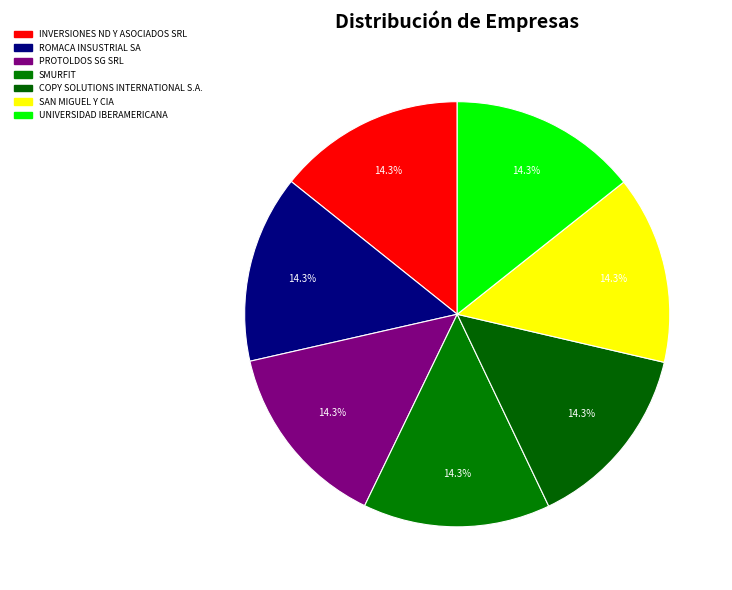

What percentage is the UNIVERSIDAD IBERAMERICANA slice, to the nearest percent?

14%